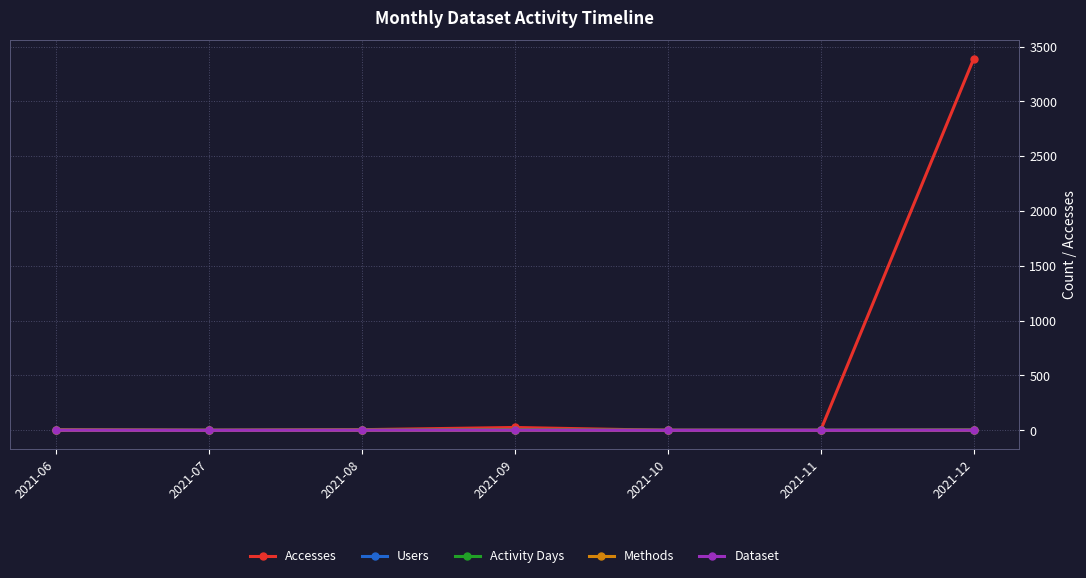

What is the value of the Dataset point at the 4th from the left?

1